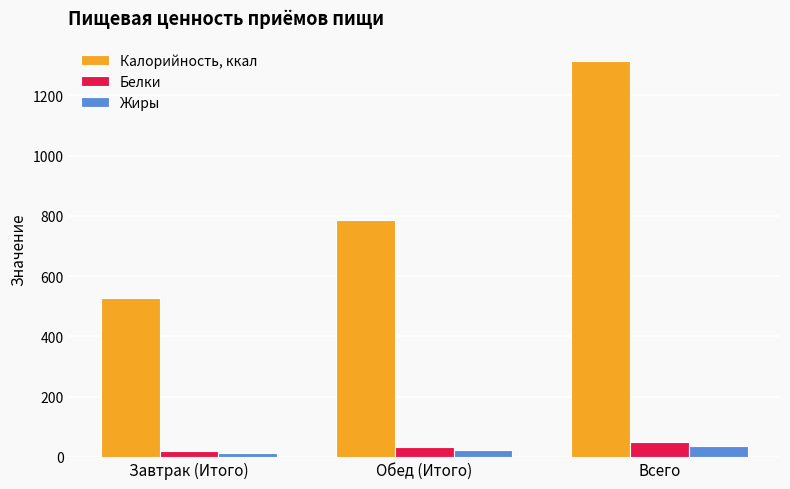

Are the bars grouped side by side (vs. stacked)?

Yes